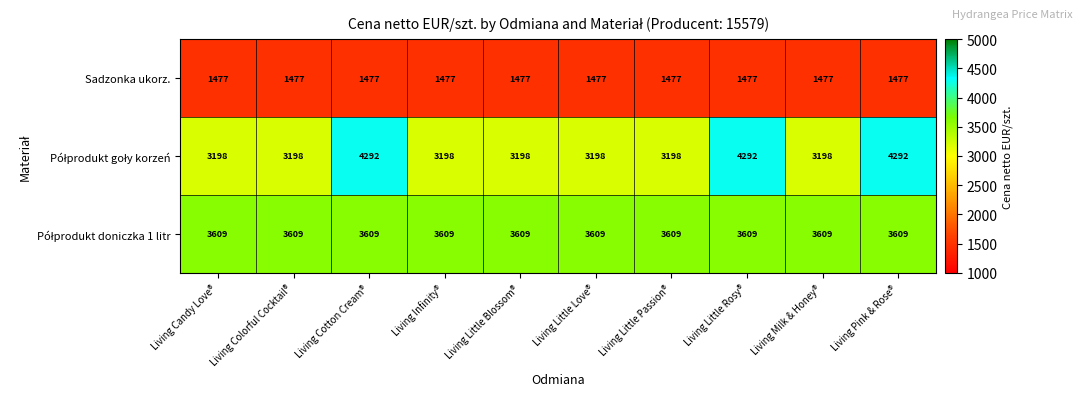

True or false: Sadzonka ukorz. has a value of 2512 at Living Candy Love®.

False